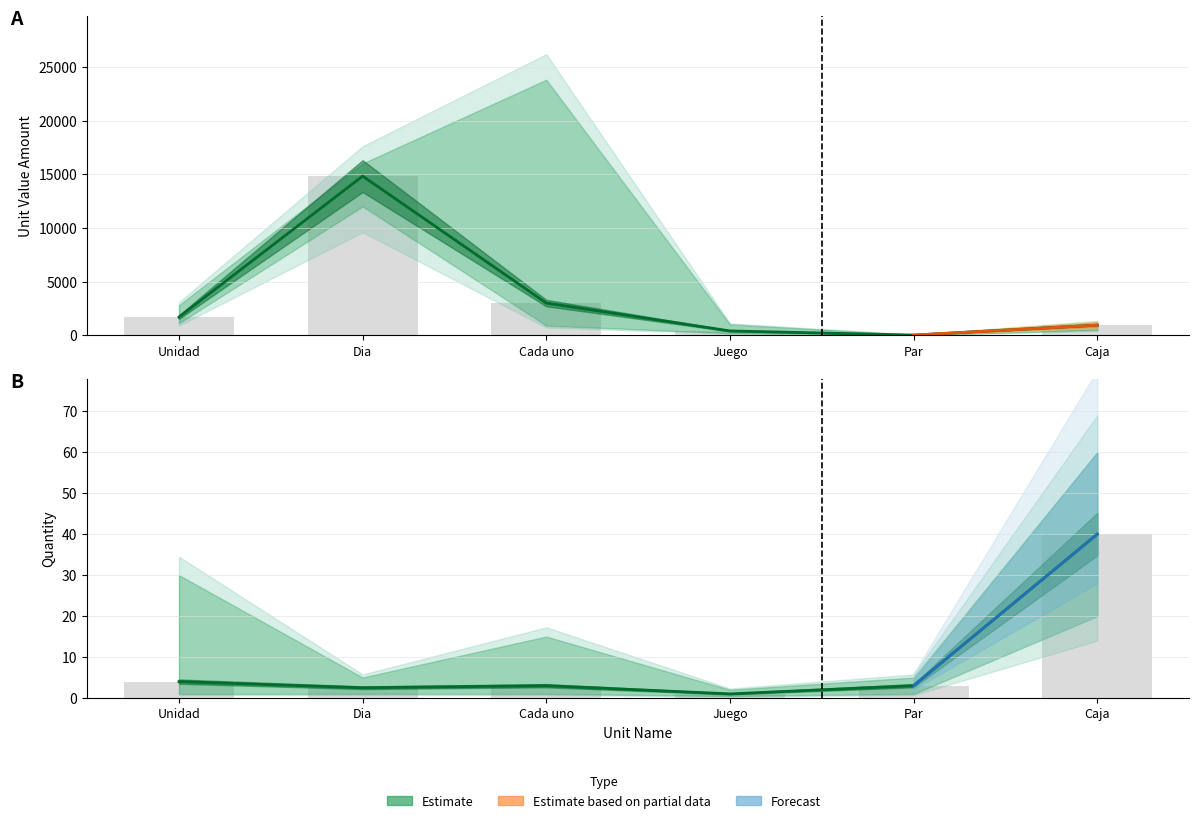

Where does the Lower Bound series first go above 1693?

Unidad